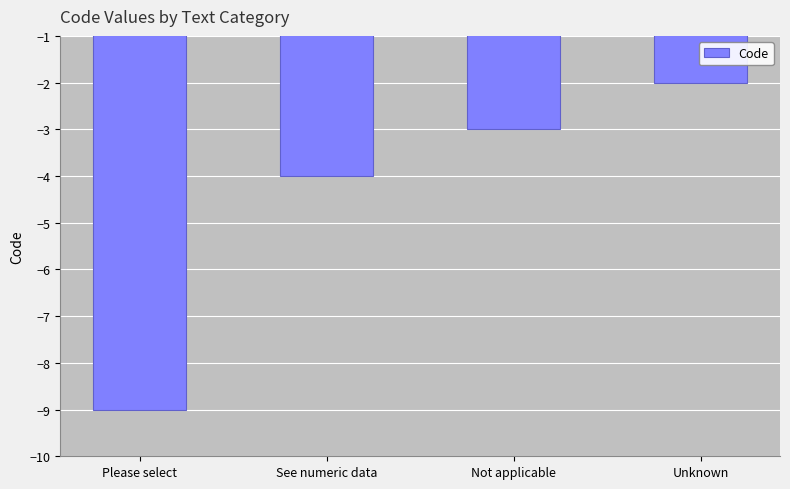

True or false: the data shows -1 at Not applicable.

False